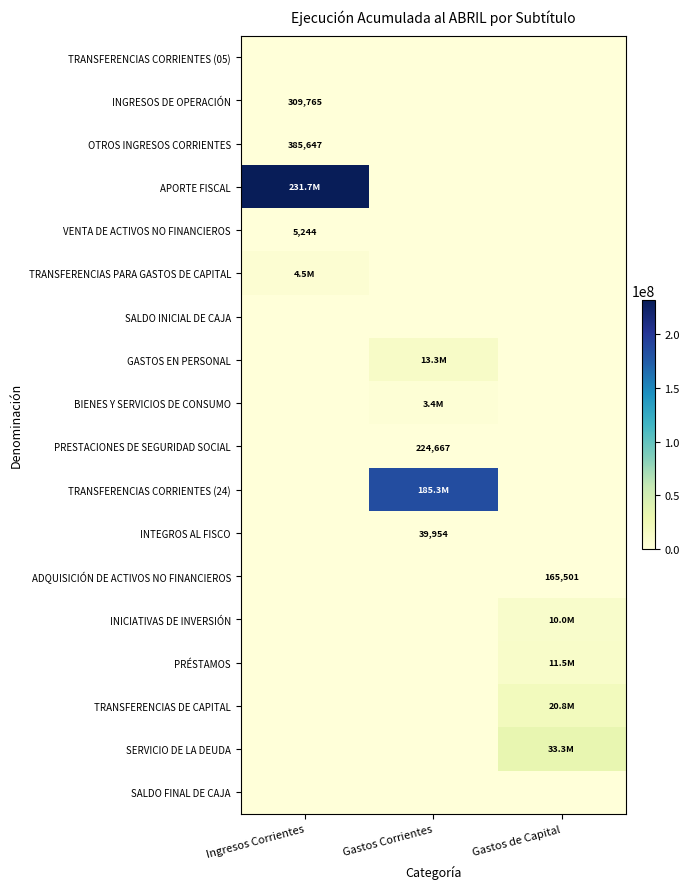

Which label corresponds to the smallest value in the chart?

Ingresos Corrientes